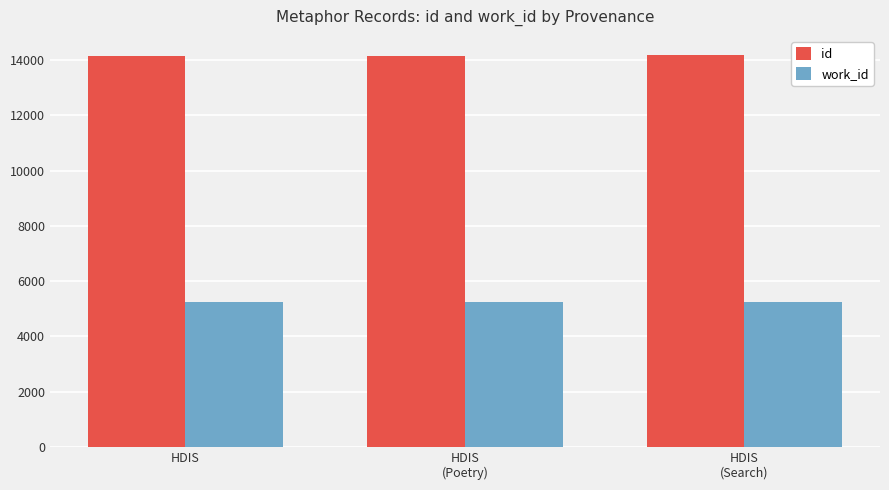

Which series has the largest total across all categories?

id